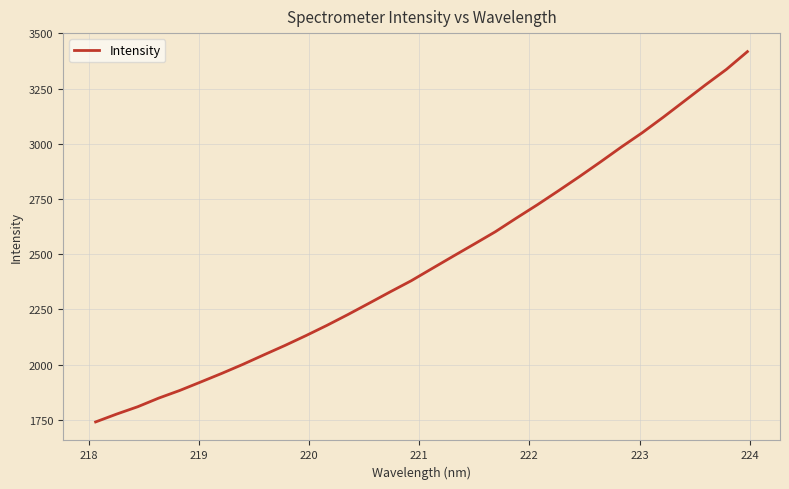

What is the difference between the maximum and minimum values?

1676.3